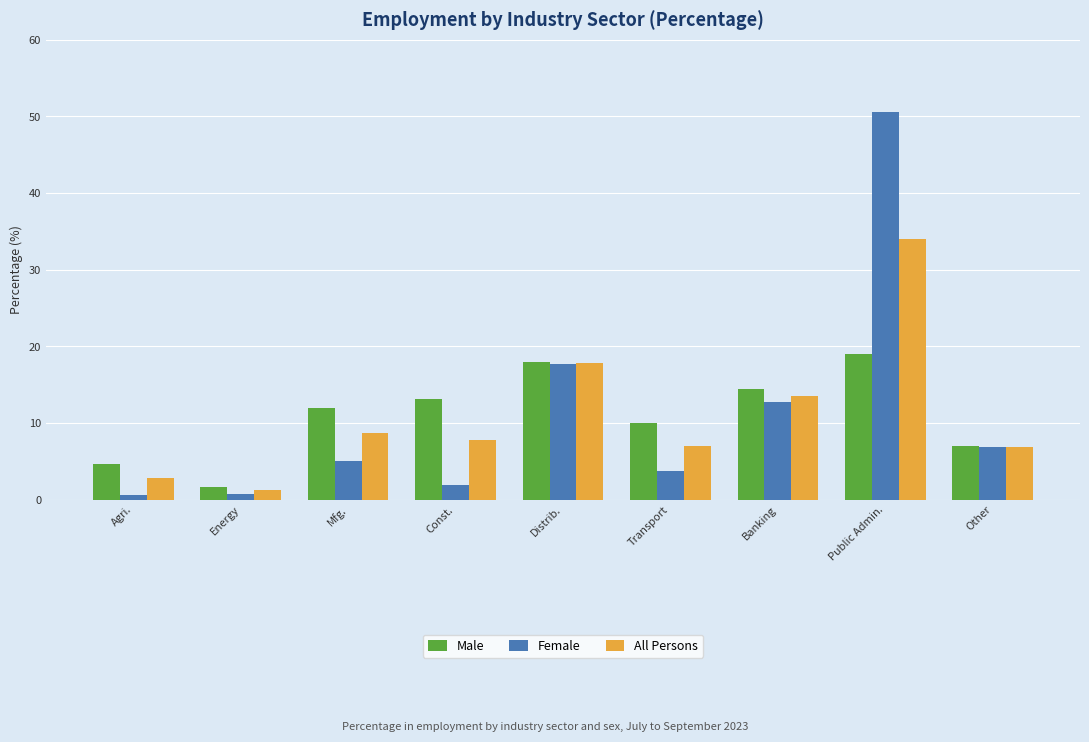

How many series are shown in this chart?

3